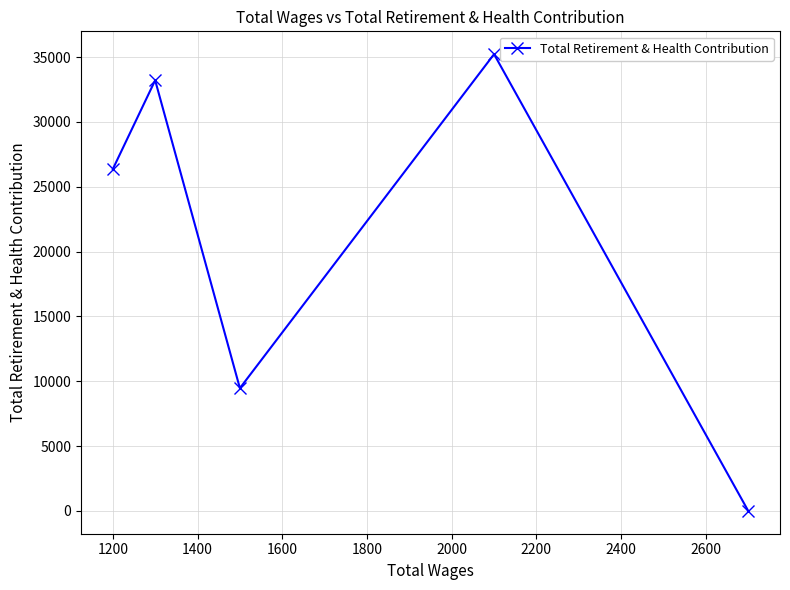

What is the difference between the maximum and minimum values?

35222